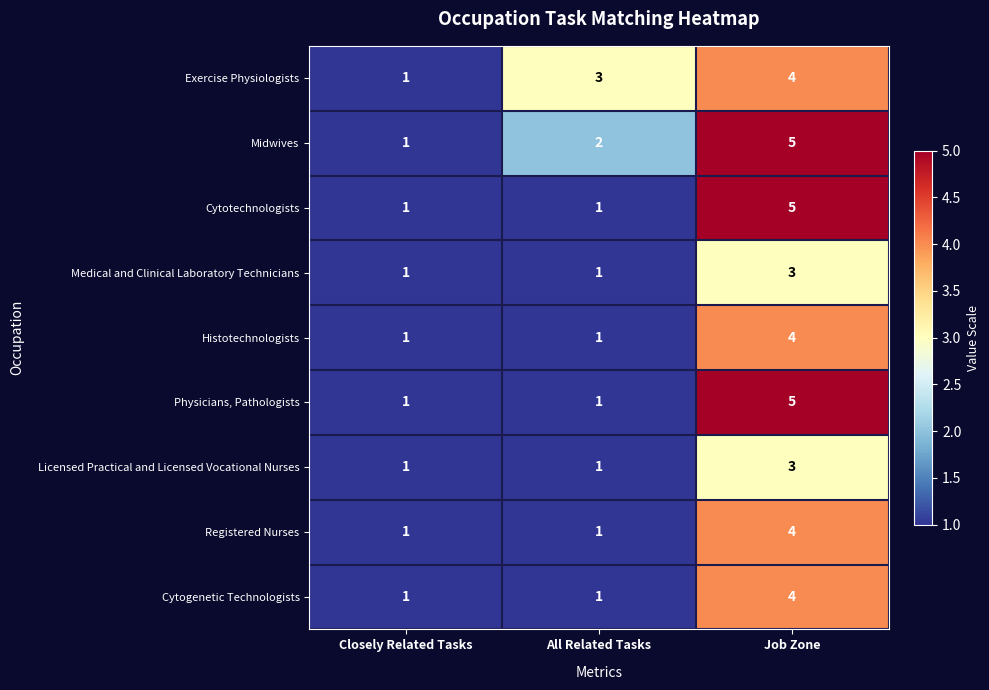

Which series changed the most between Closely Related Tasks and All Related Tasks?

Exercise Physiologists